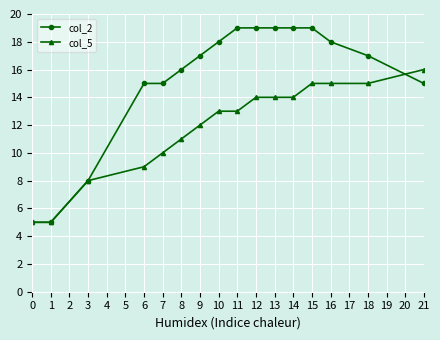

What is the difference between the second highest and minimum values in the col_5 series?

10